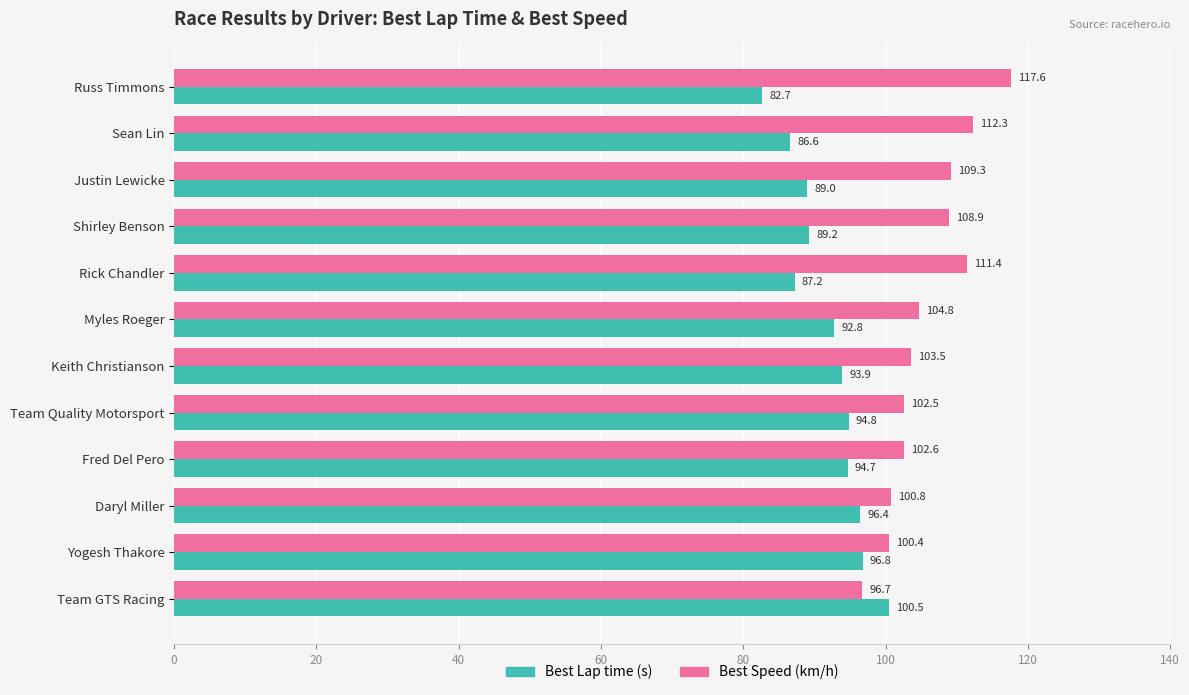

What is the spread (max minus min) of values at Sean Lin?

25.7